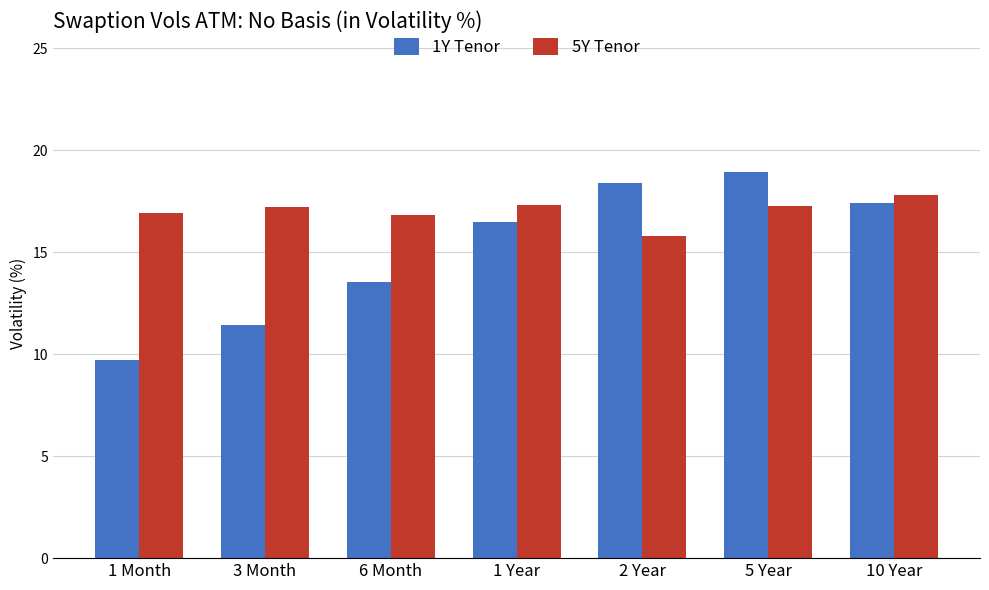

What is the spread (max minus min) of values at 1 Month?

7.3